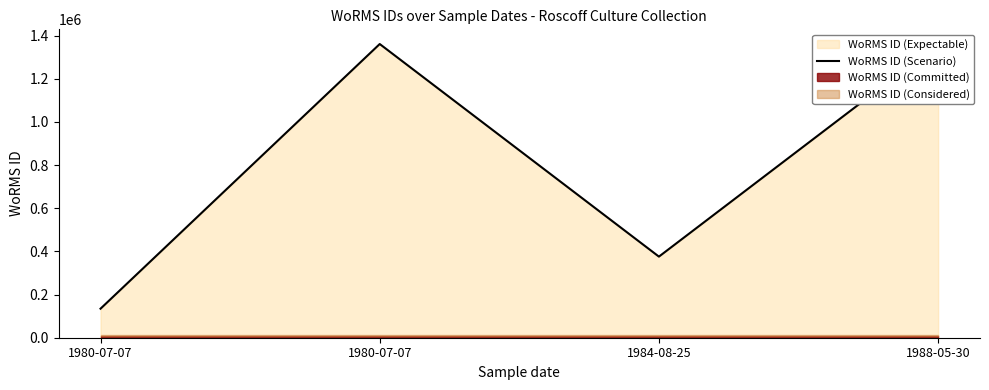

What is the maximum value shown in the chart?

1361174